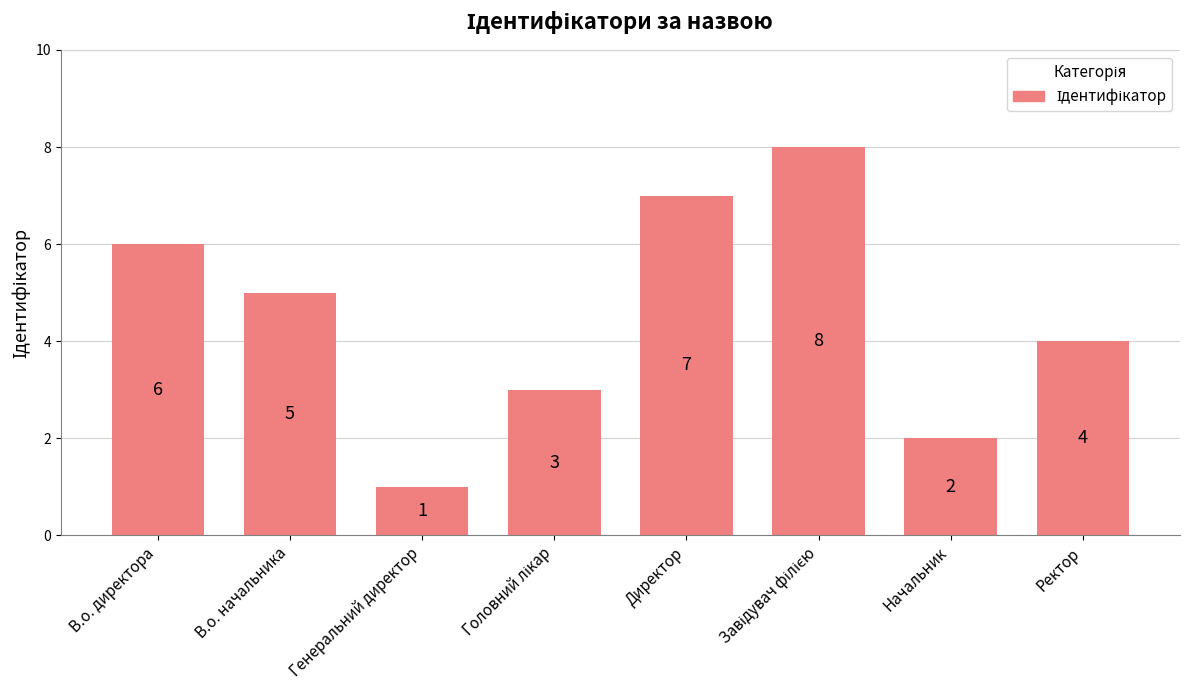

What is the sum of all values?

36